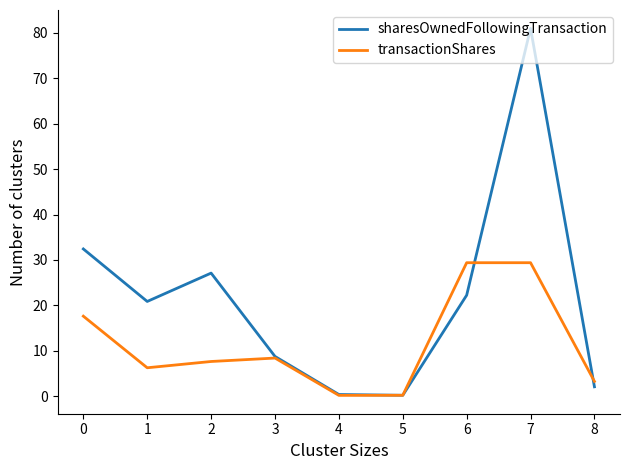

Which series has the widest spread of values?

sharesOwnedFollowingTransaction